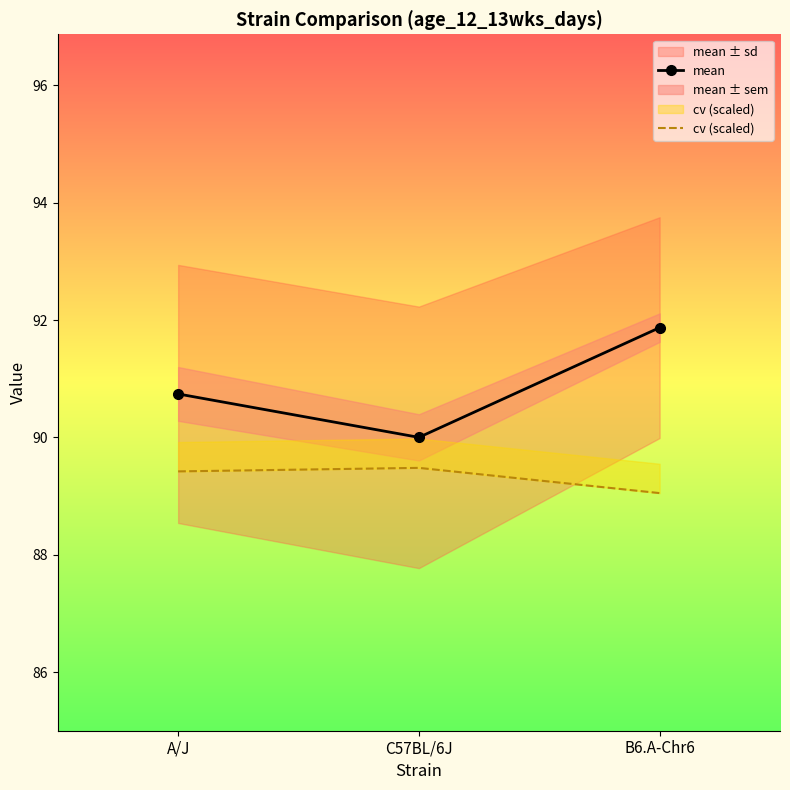

Rank the series at C57BL/6J from lowest to highest value.

cv (scaled), mean